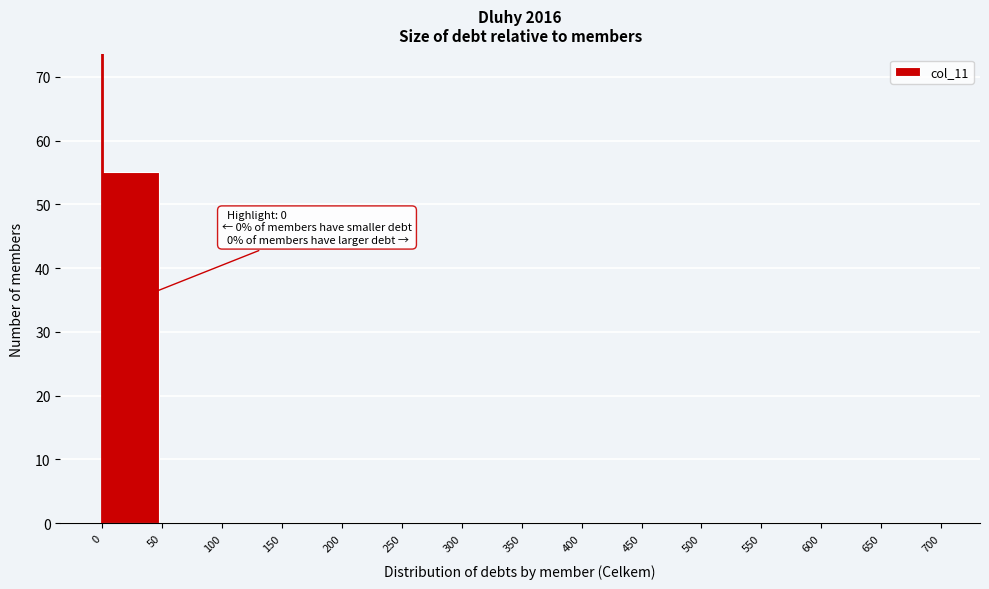

Which range on the x-axis has the tallest bar?

0 to 50